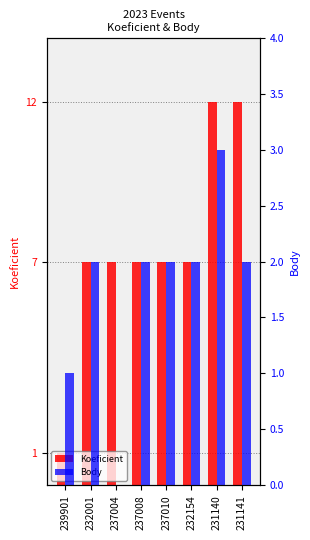

Count the Body values in the range 2 to 3.

6